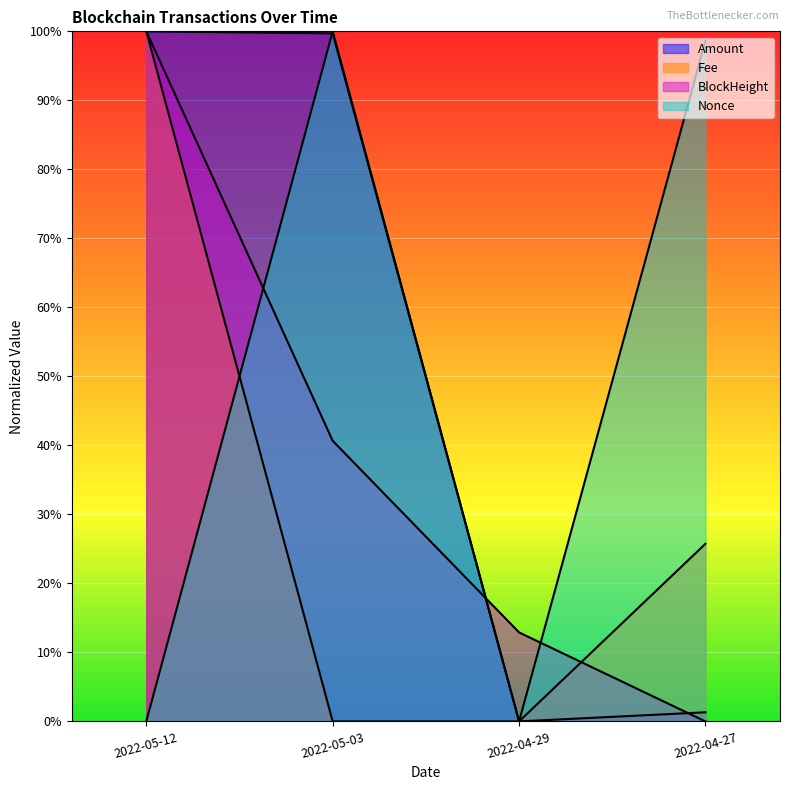

Which label corresponds to the smallest value in the chart?

2022-04-29